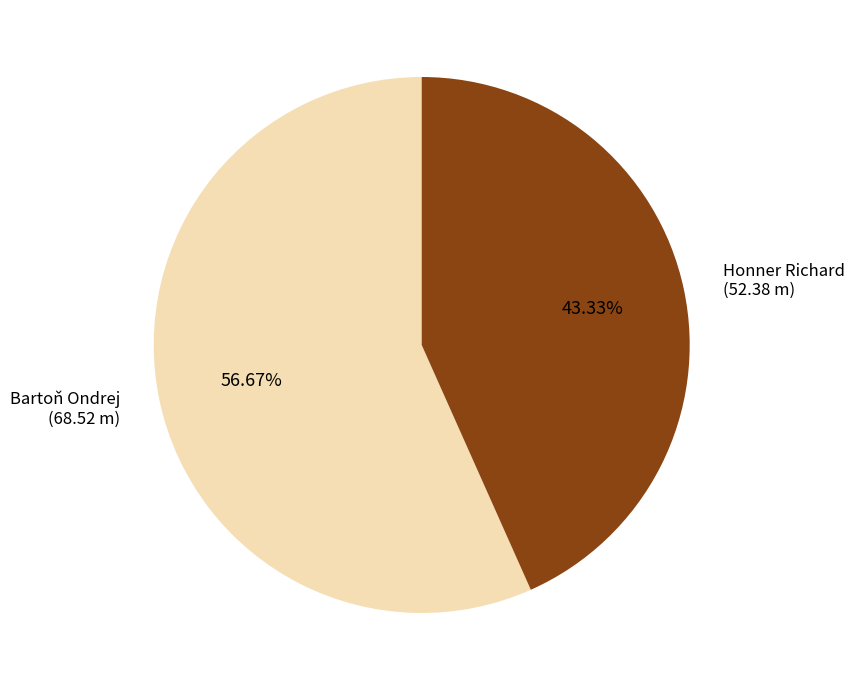

Is there a majority slice in this chart?

Yes